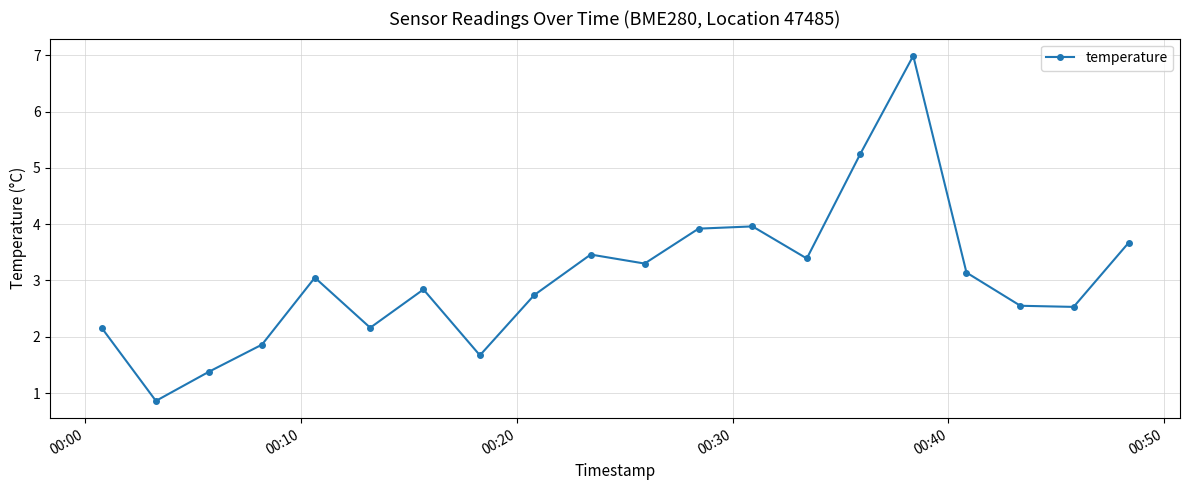

How many interior local peaks (higher than both neighbors) does the data have?

5